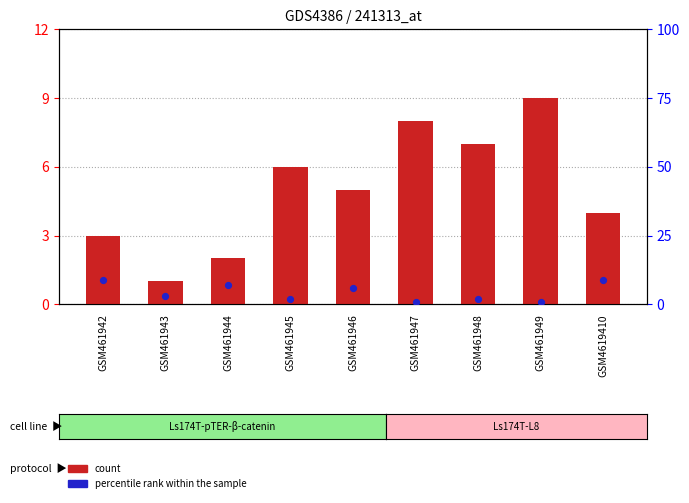

At how many categories does at least one series exceed 3?

8